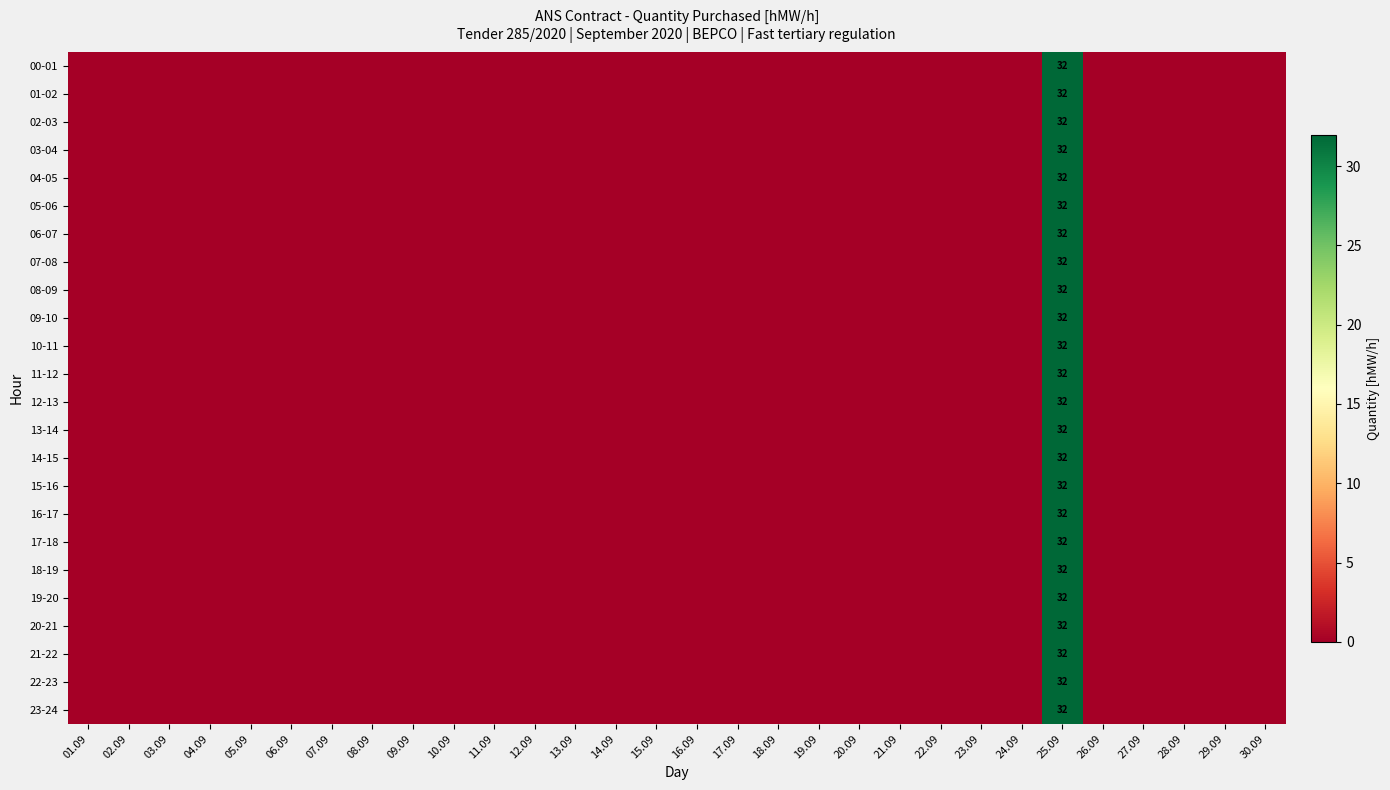

Which category has the highest value across all series?

25.09